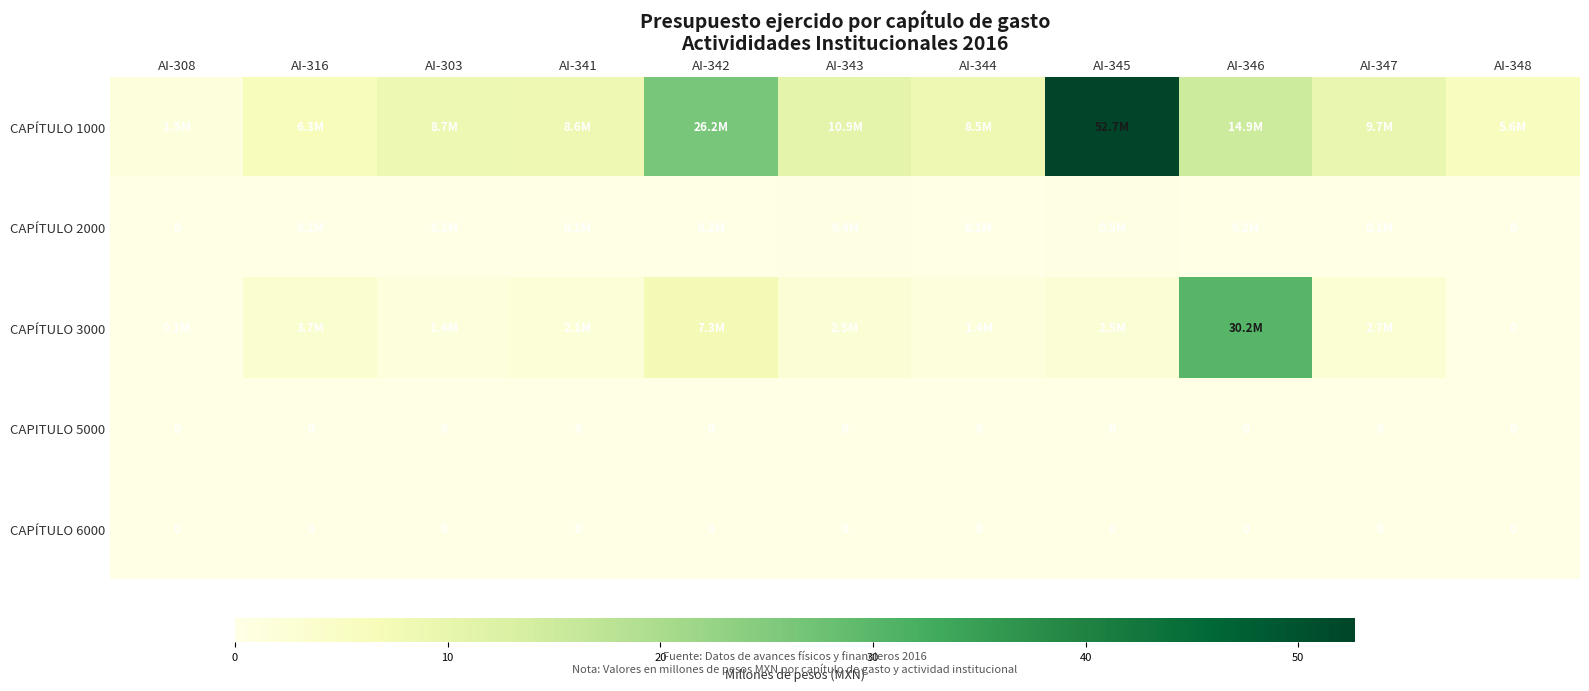

At which category is the sum across all series the highest?

AI-345